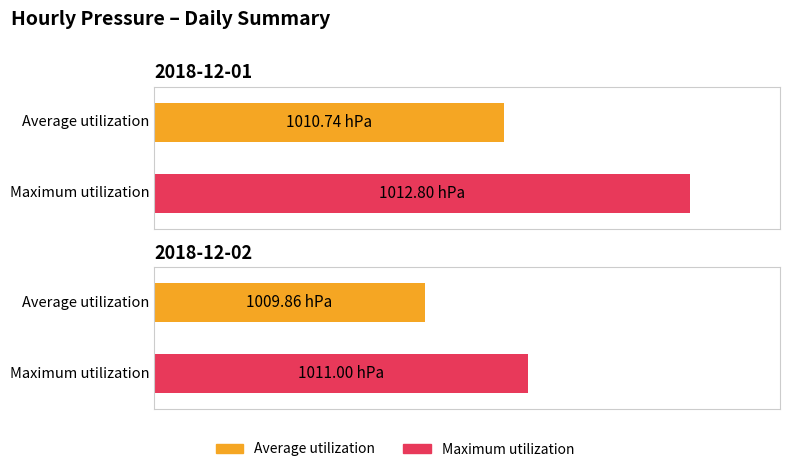

How many bars are there in each group?

2